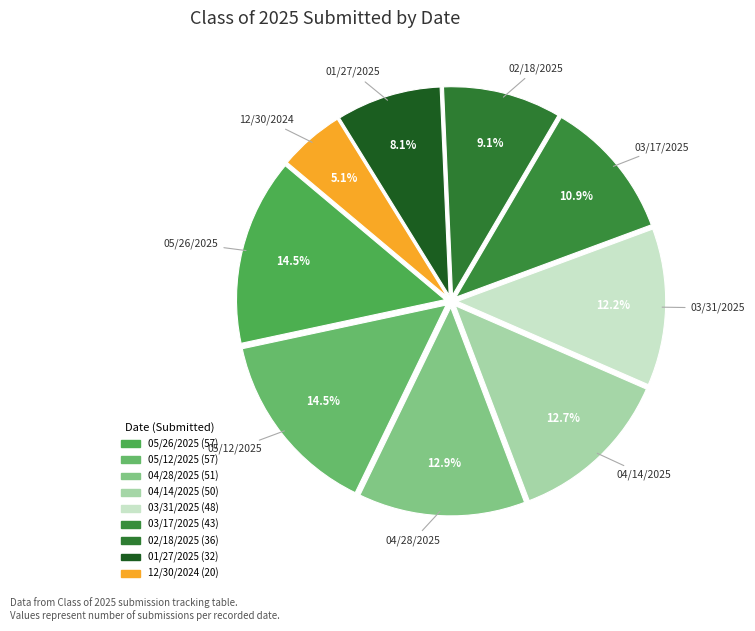

How many slices are in this pie chart?

9